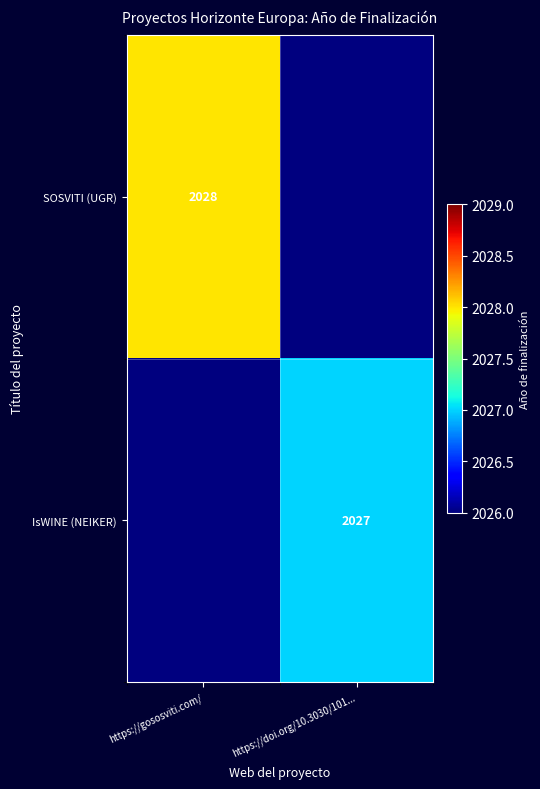

The value of IsWINE (NEIKER) at https://doi.org/10.3030/101... is 2027. True or false?

True